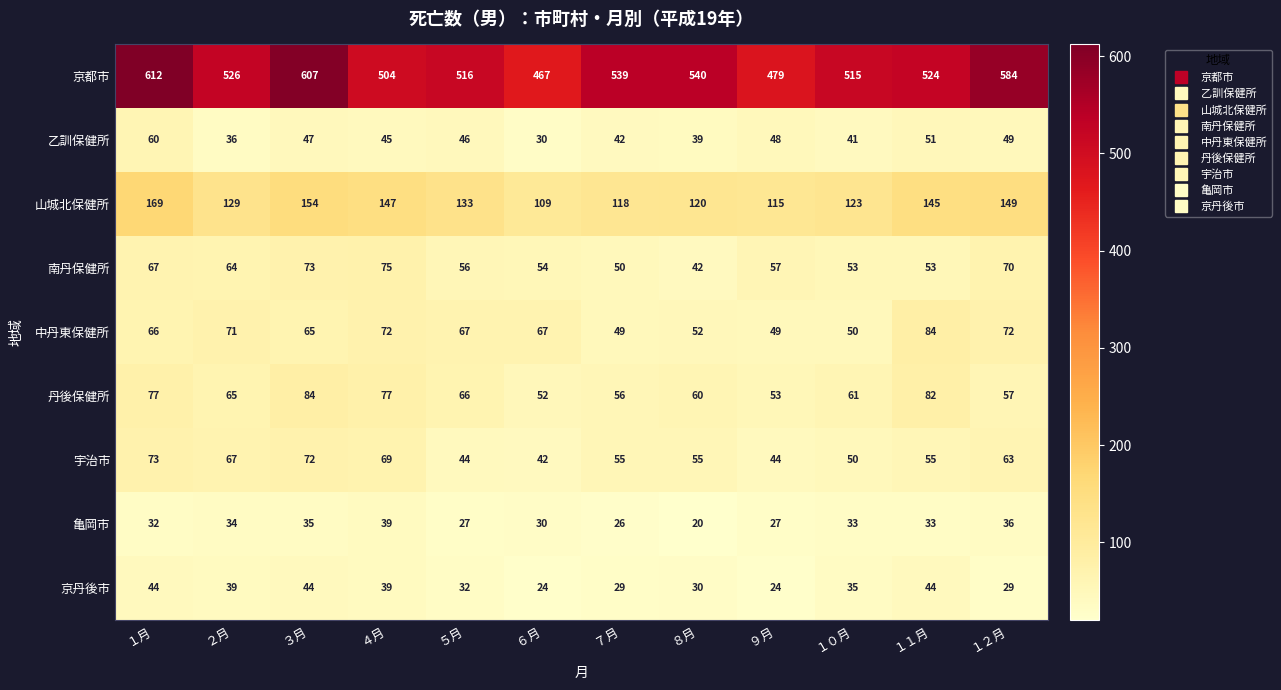

Read the 中丹東保健所 value at ８月, to the nearest 10.

50